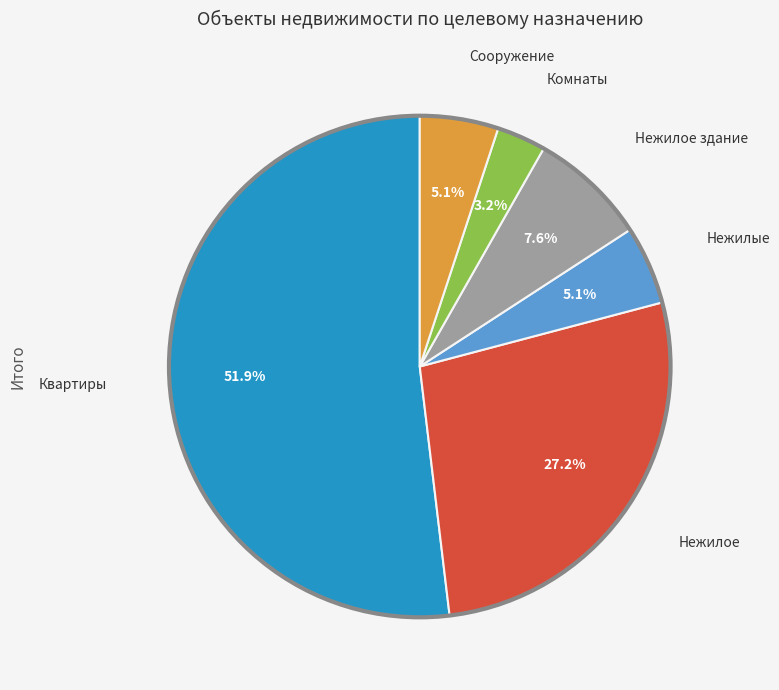

Is there any slice that represents more than half of the pie?

Yes